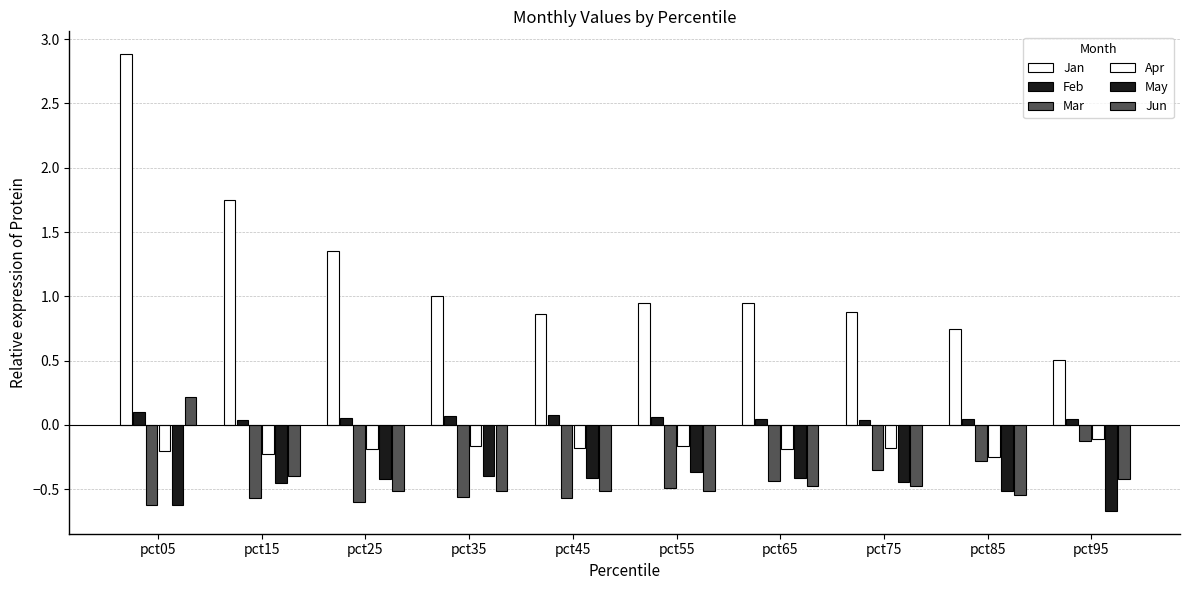

Where is Apr nearest to the value 0?

pct95